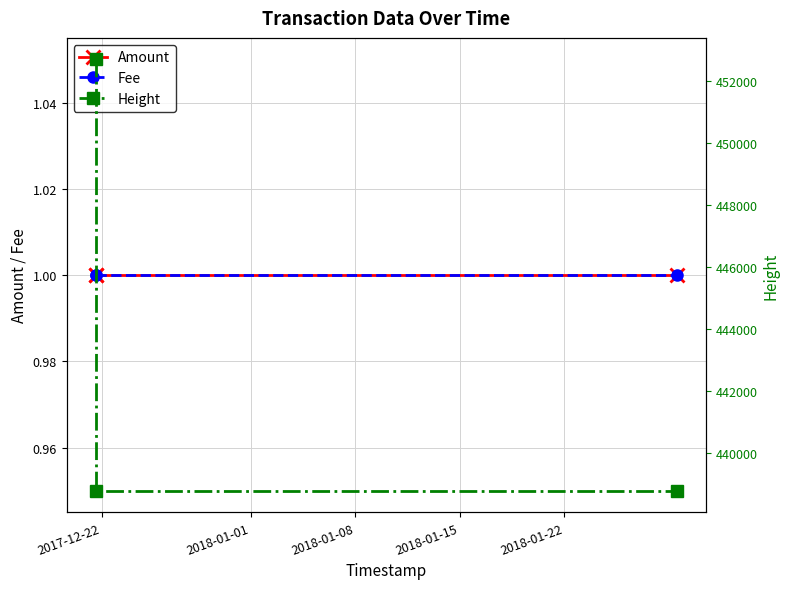

At which label does Fee reach its peak?

2017-12-22